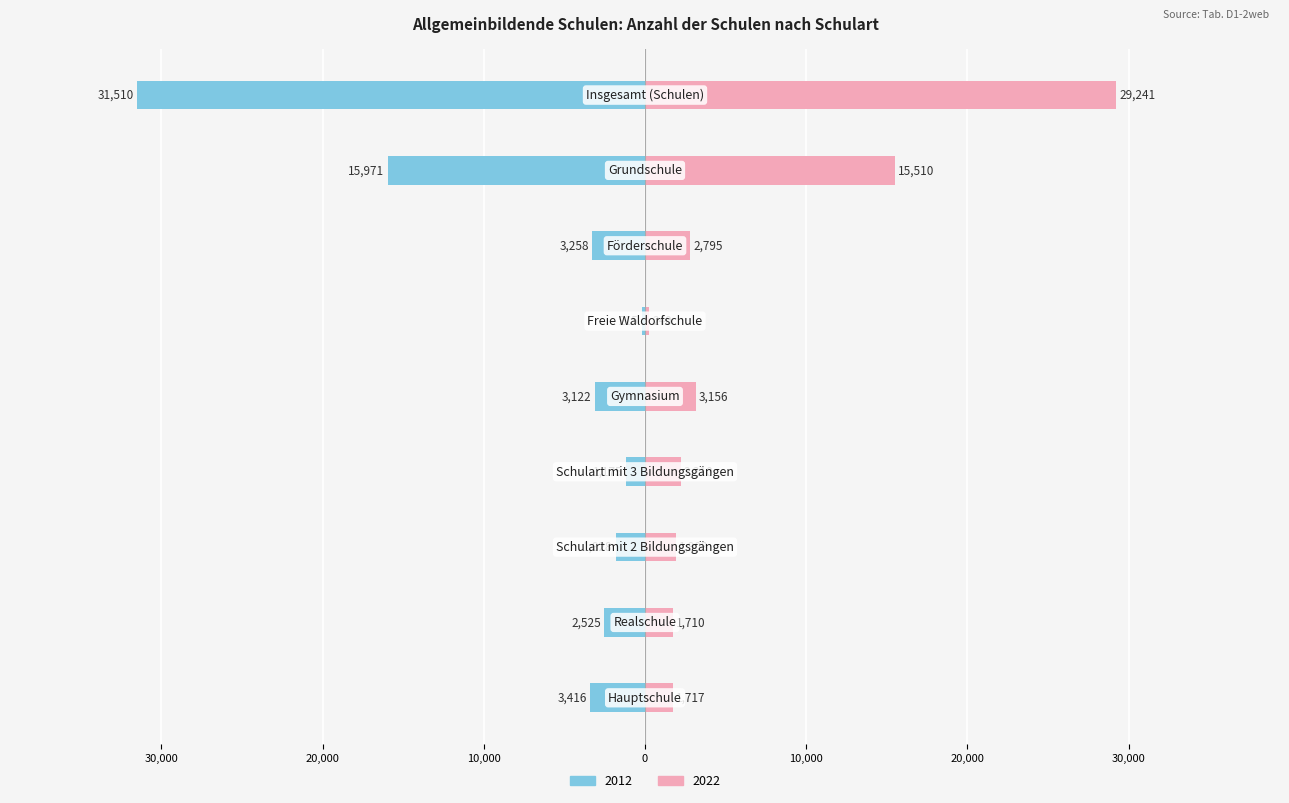

Reading left to right, transcribe all the data shown in this chart.

2012: Hauptschule=-3416	Realschule=-2525	Schulart mit 2 Bildungsgängen=-1828	Schulart mit 3 Bildungsgängen=-1175	Gymnasium=-3122	Freie Waldorfschule=-215	Förderschule=-3258	Grundschule=-15971	Insgesamt (Schulen)=-31510
2022: Hauptschule=1717	Realschule=1710	Schulart mit 2 Bildungsgängen=1903	Schulart mit 3 Bildungsgängen=2210	Gymnasium=3156	Freie Waldorfschule=240	Förderschule=2795	Grundschule=15510	Insgesamt (Schulen)=29241